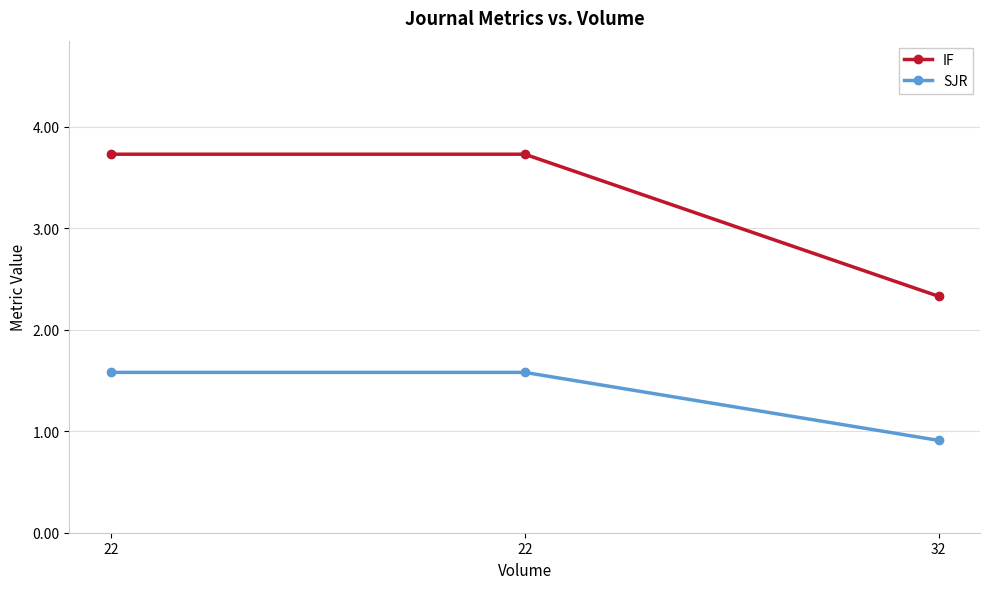

How many lines are shown in the chart?

2